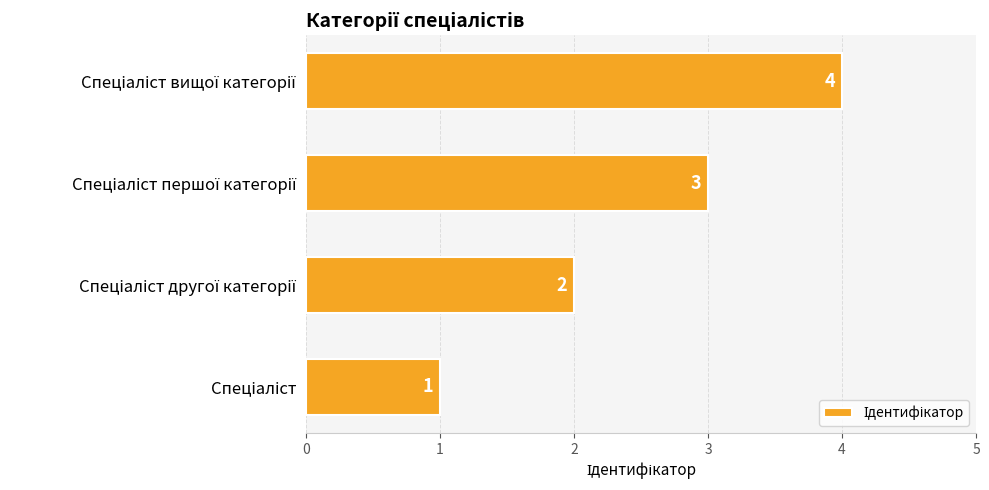

Count the values in the range 2 to 4.

3